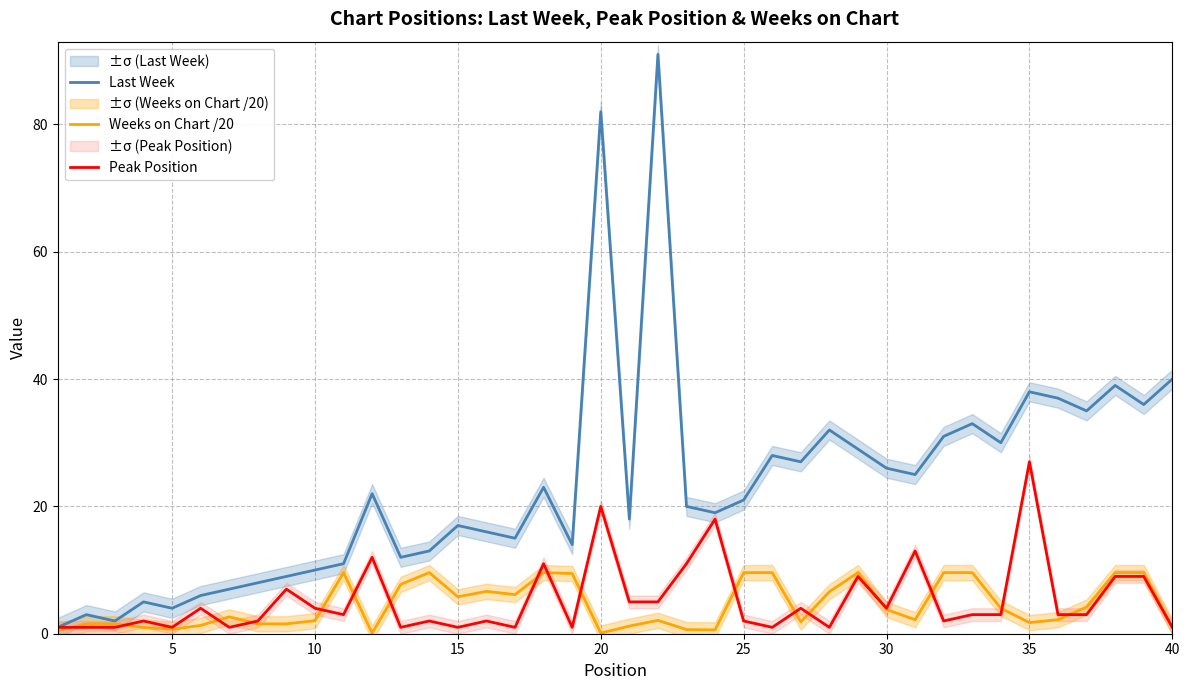

How many interior local peaks does the Last Week series have?

12